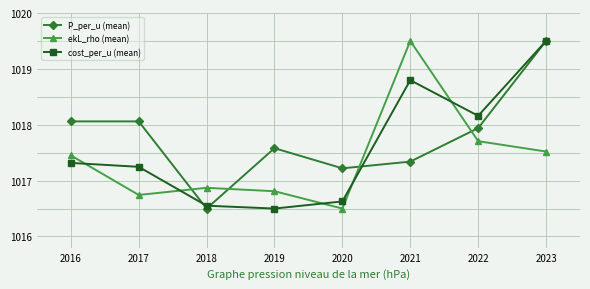

Is the value of P_per_u (mean) at 2016 greater than the value of cost_per_u (mean) at 2020?

Yes